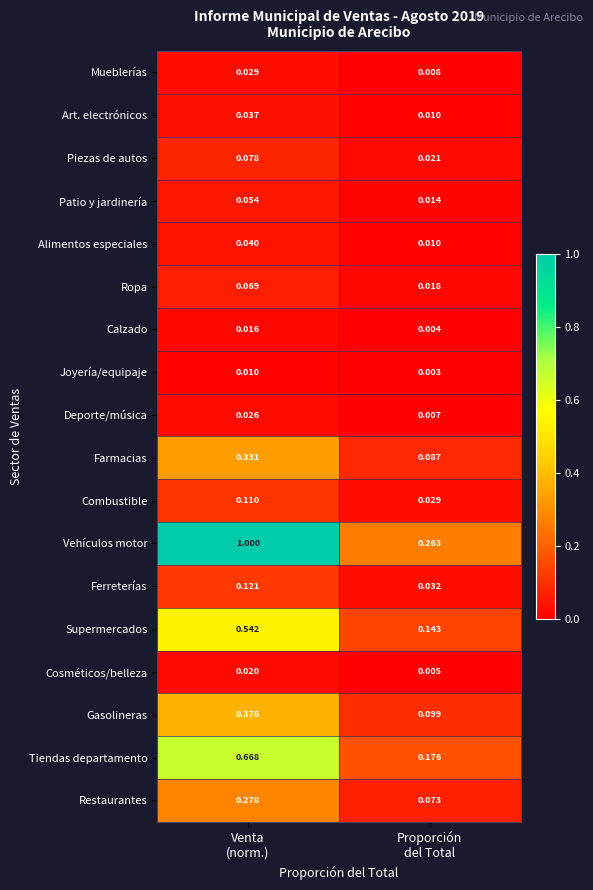

Which series has the largest total across all categories?

Vehículos motor